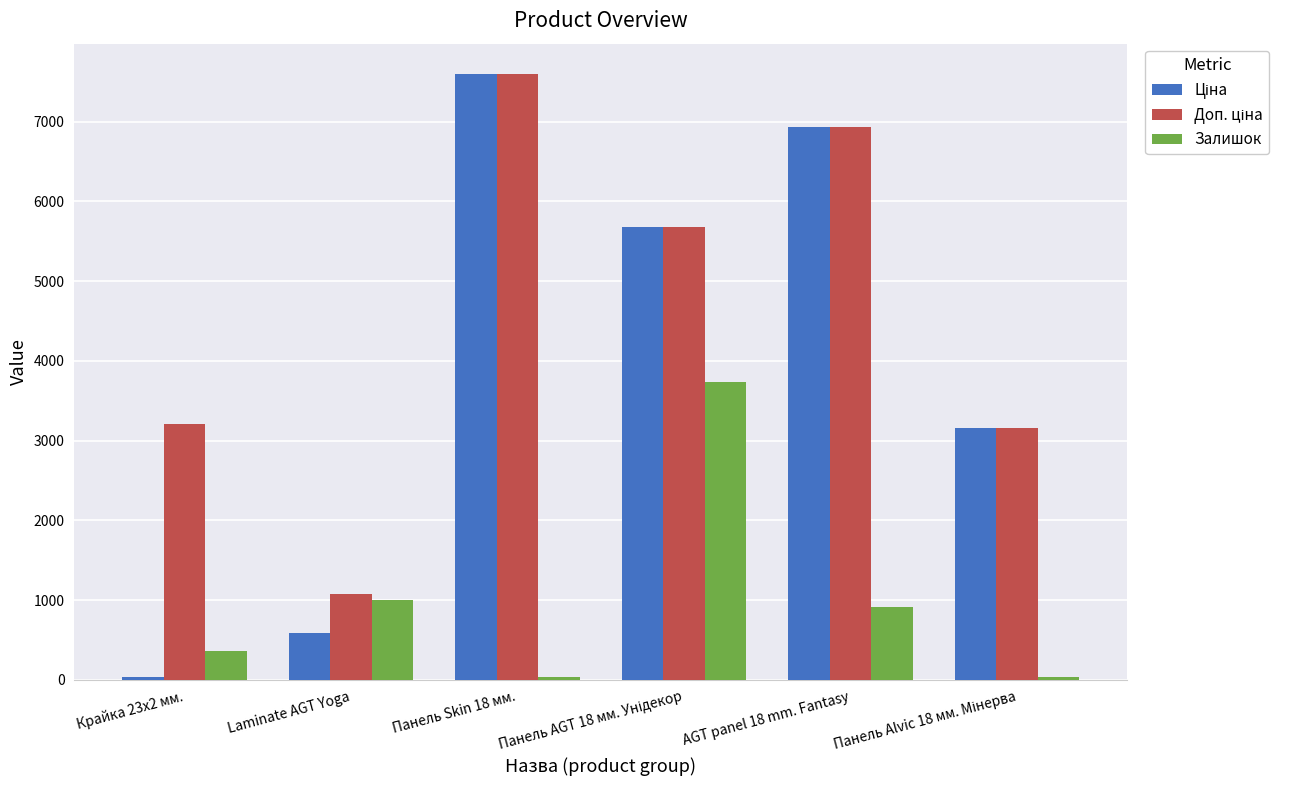

True or false: Залишок has a value of 910.0 at AGT panel 18 mm. Fantasy.

True